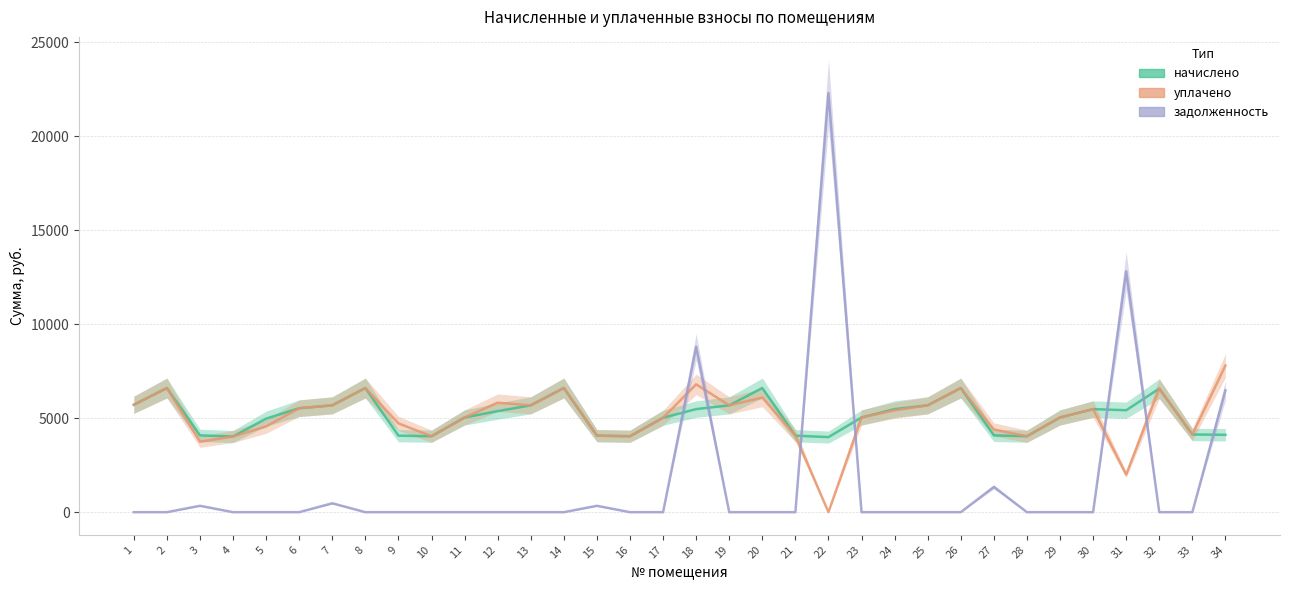

True or false: уплачено and задолженность intersect in this chart.

True